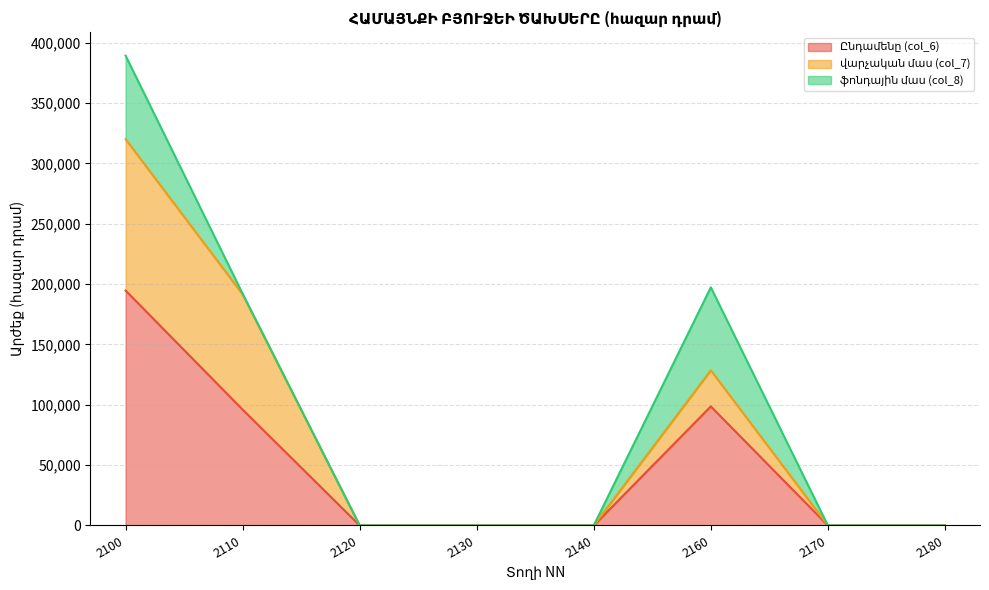

Which series has the largest total across all categories?

Ընդամենը (col_6)